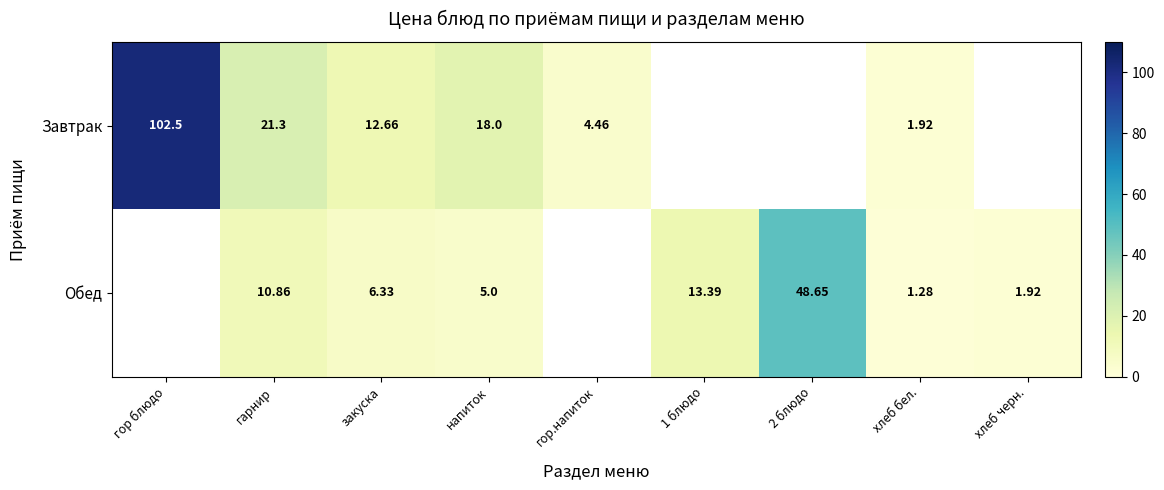

Is the value of Обед at гарнир greater than the value of Завтрак at напиток?

No